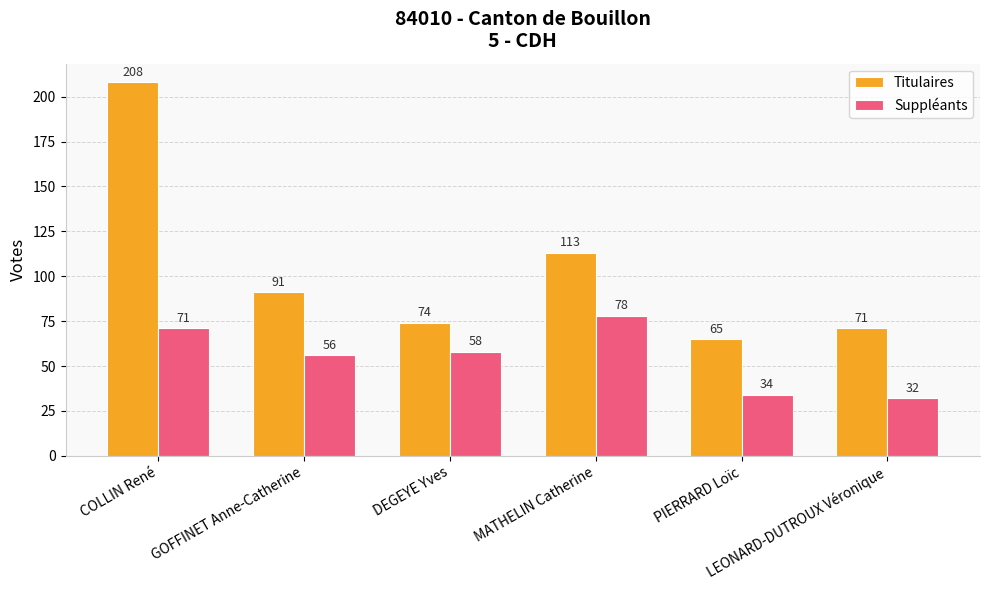

Which series has the largest total across all categories?

Titulaires